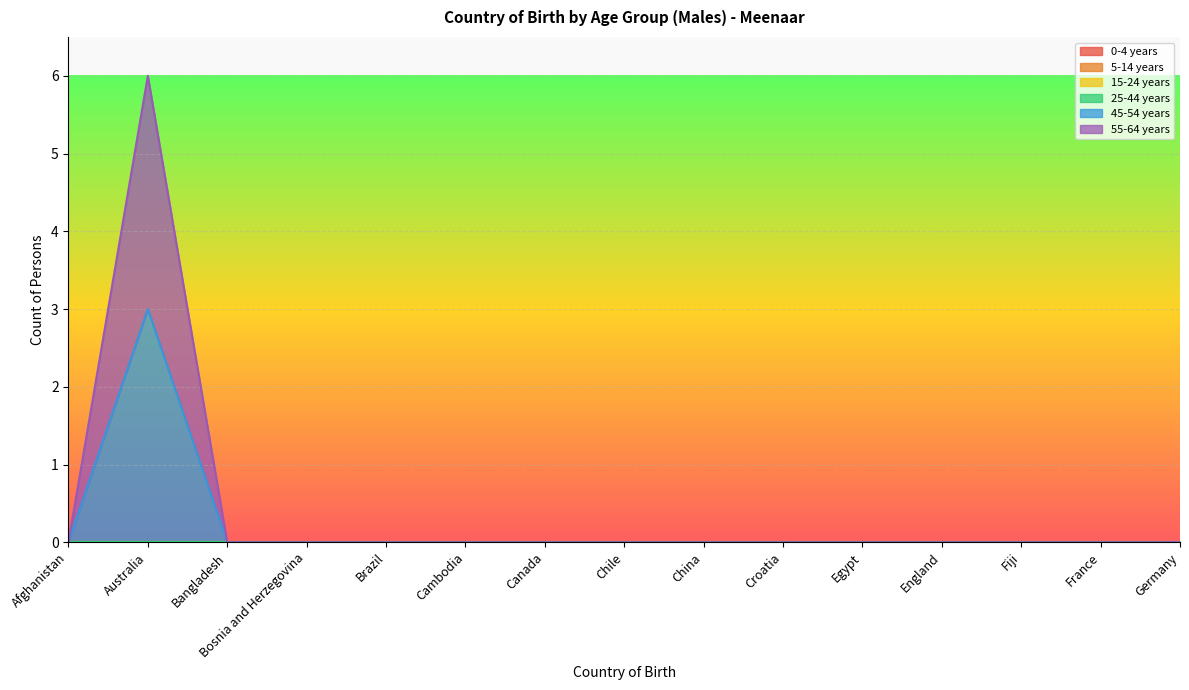

Between Afghanistan and Fiji, which is larger?

Afghanistan